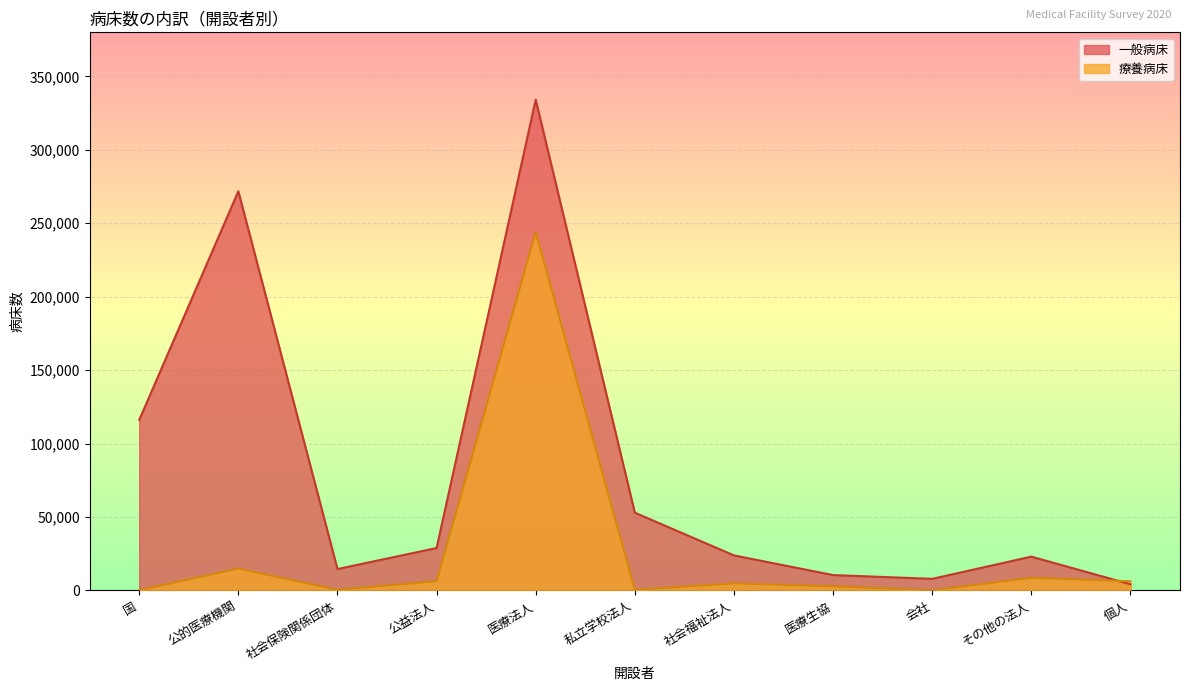

Where is 一般病床 nearest to the value 169179?

国